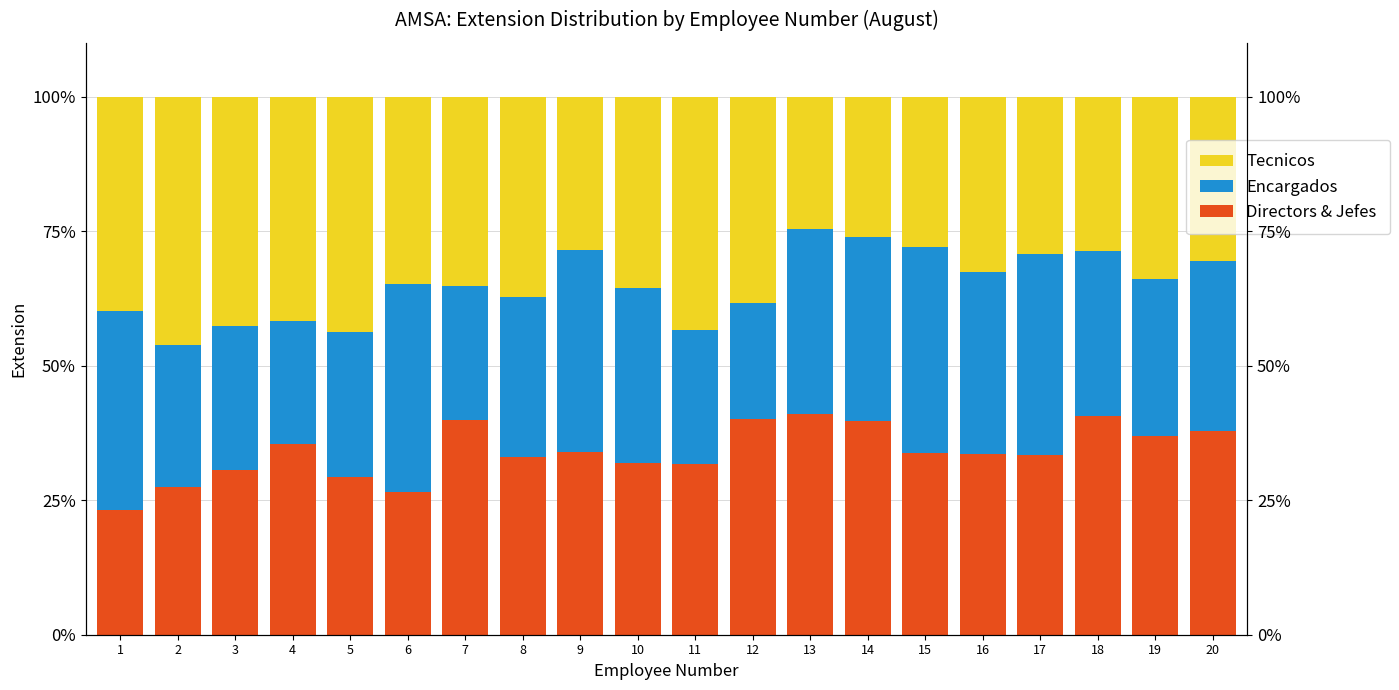

How many bars are there in each group?

3